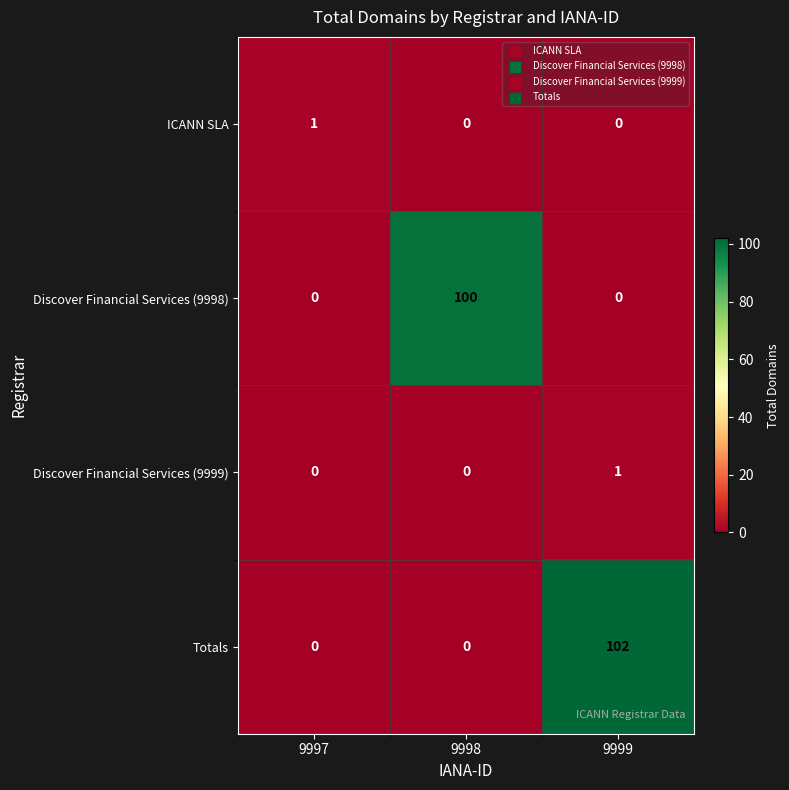

Is it true that Discover Financial Services (9998) equals 100 at 9998?

True